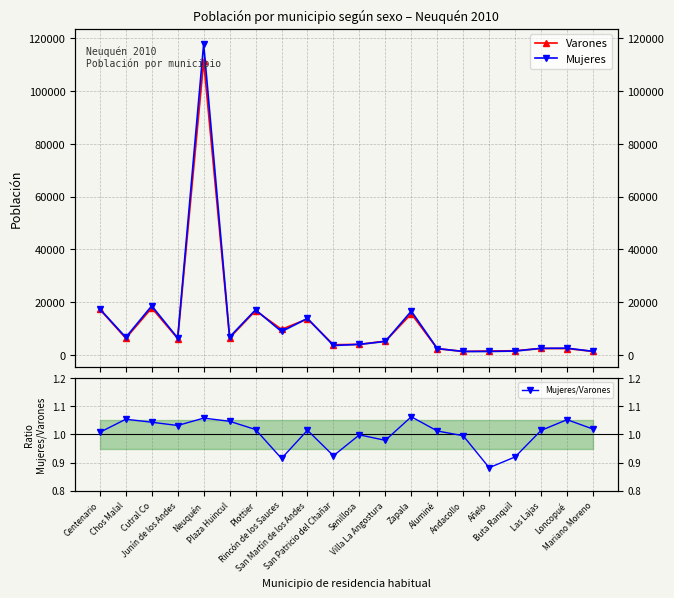

In Varones, how many points are higher than both neighbors (excluding endpoints)?

6